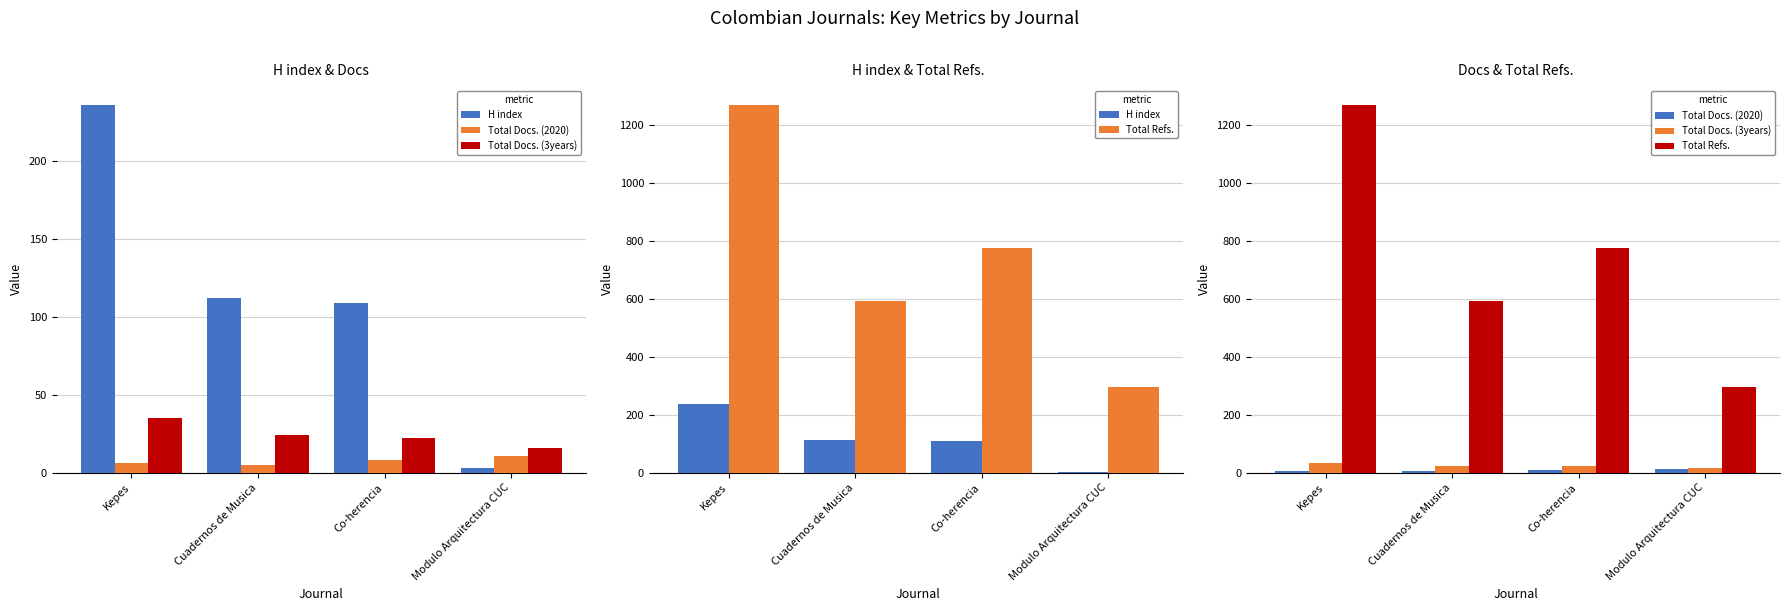

How many Total Refs. values are between 592 and 1270?

3